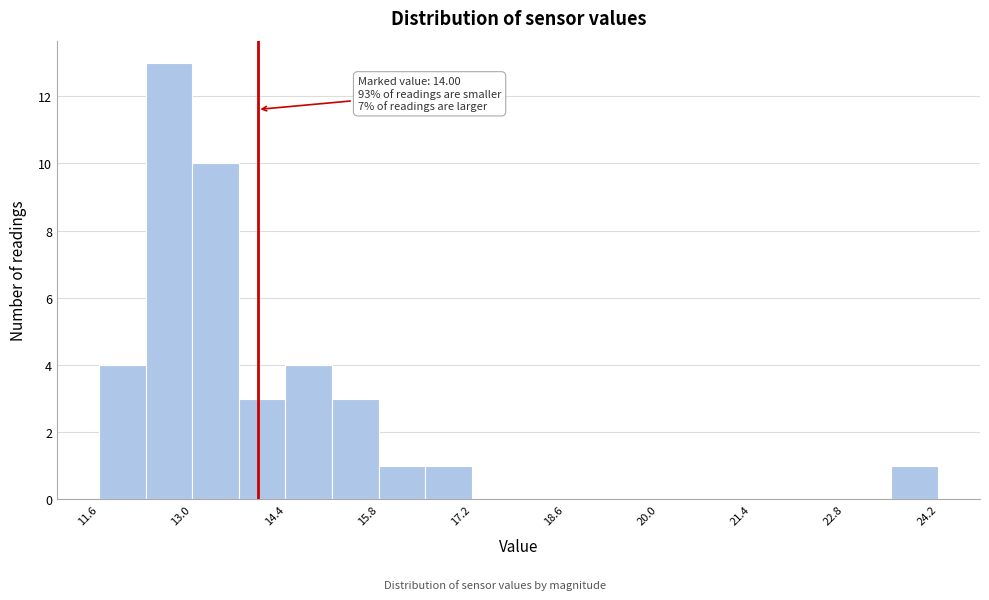

Around what value on the x-axis is the tallest bar? Give the approximate position of its centre, as read against the axis.

12.6